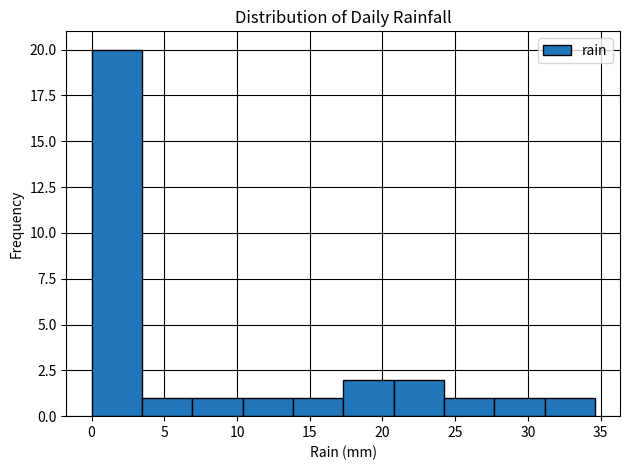

Reading left to right, transcribe this chart: for each bar, give the range it covers on the x-axis and its height. Neither the bar edges nor the heights are printed on the chart, so give them approximately, as read against the axes.

0.0 to 3.5: 20
3.5 to 7.0: 1
7.0 to 10.5: 1
10.5 to 14.0: 1
14.0 to 17.5: 1
17.5 to 21.0: 2
21.0 to 24.0: 2
24.0 to 27.5: 1
27.5 to 31.0: 1
31.0 to 34.5: 1